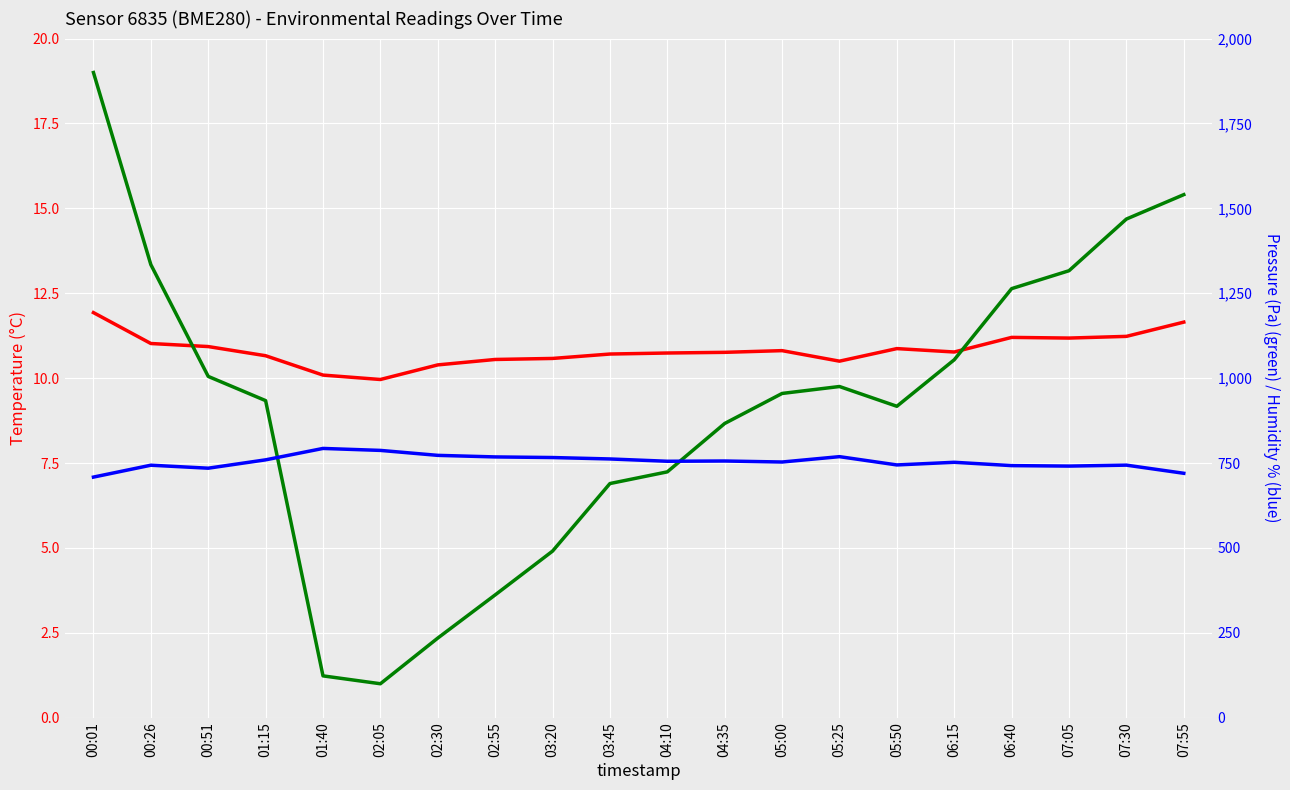

What is the minimum value shown in the chart?

10.0